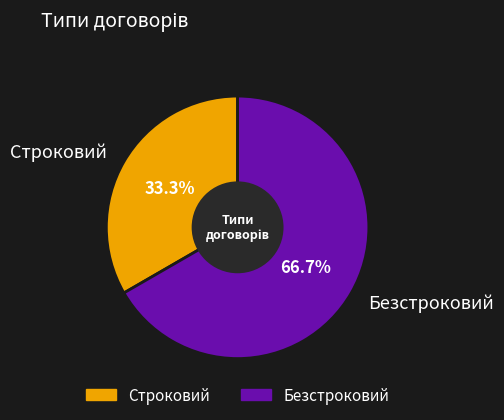

To the nearest percent, what portion does Безстроковий represent?

67%